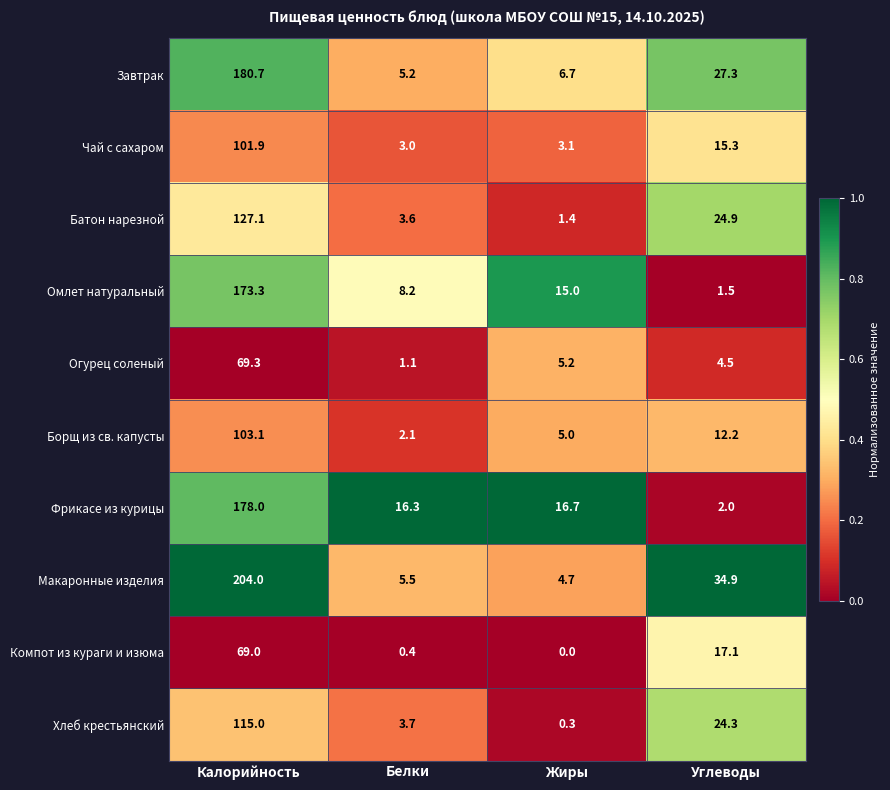

What is the spread (max minus min) of values at Калорийность?

135.0